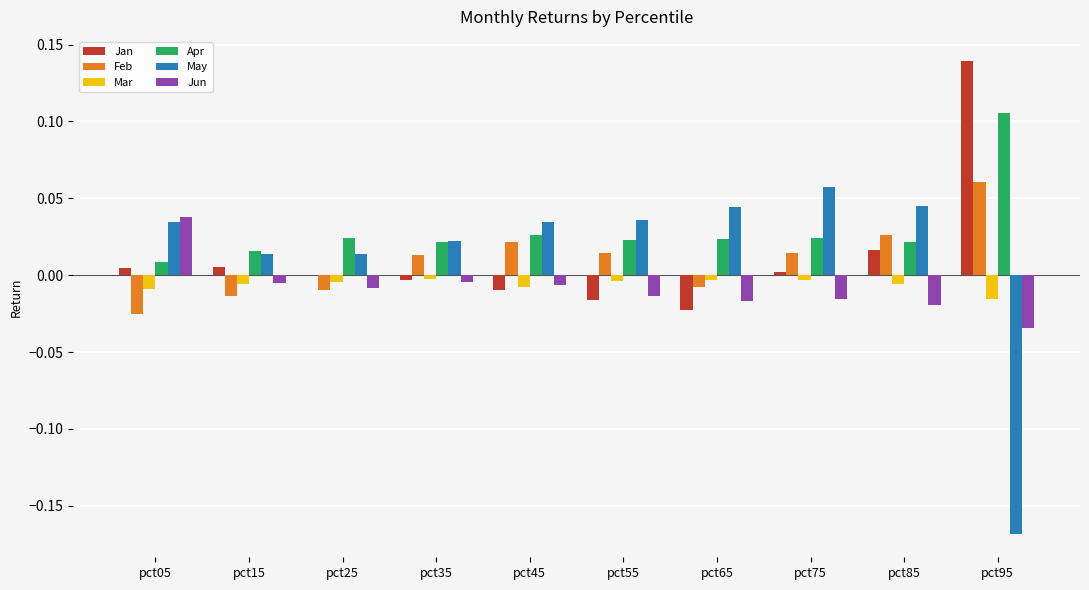

The value of Mar at pct85 is -0.0. True or false?

True